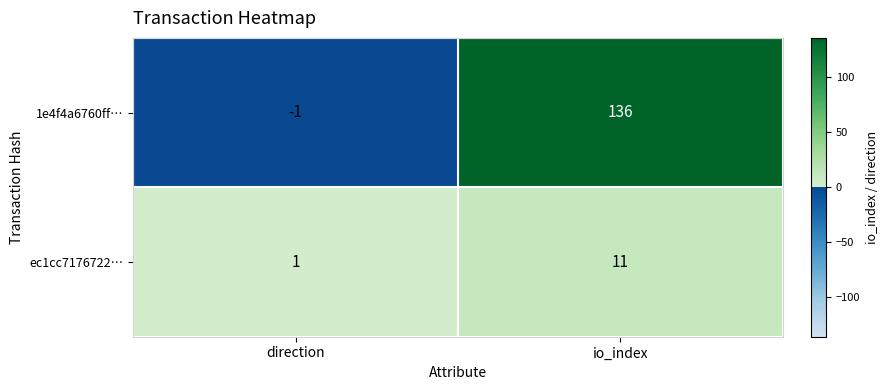

Rank the series by their average value, from lowest to highest.

ec1cc7176722…, 1e4f4a6760ff…